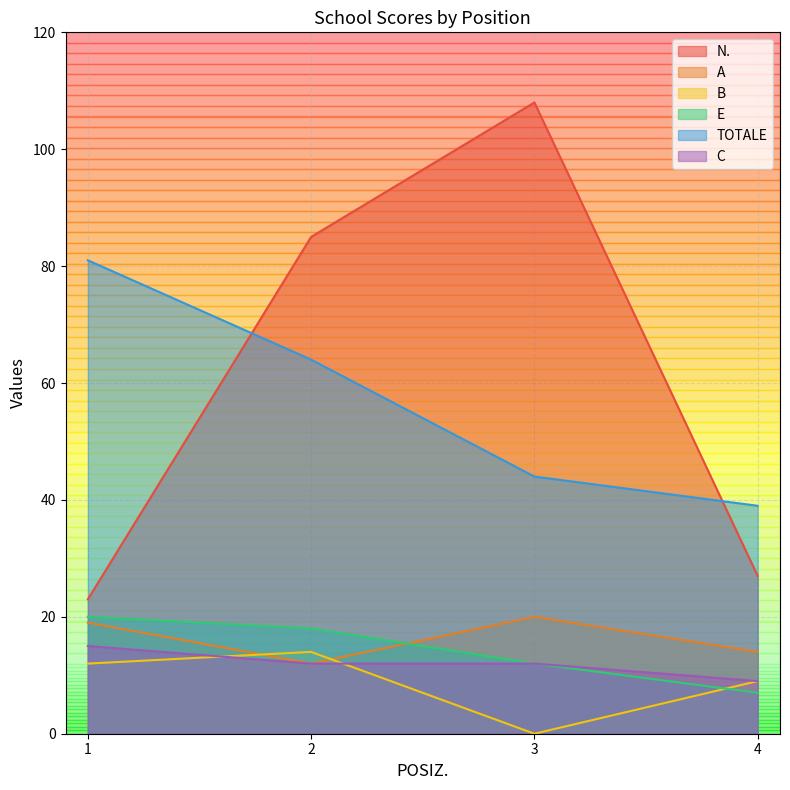

What is the spread (max minus min) of values at 4?

32